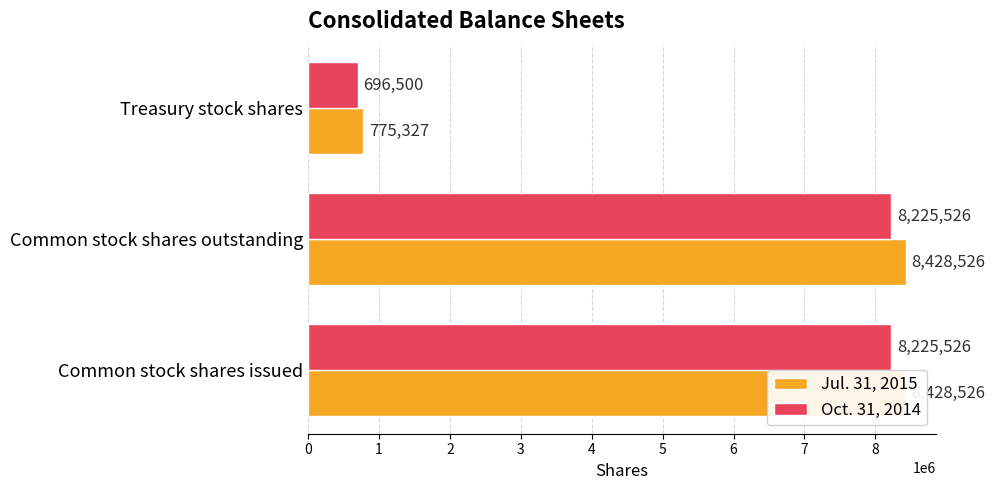

What is the maximum value shown in the chart?

8428526